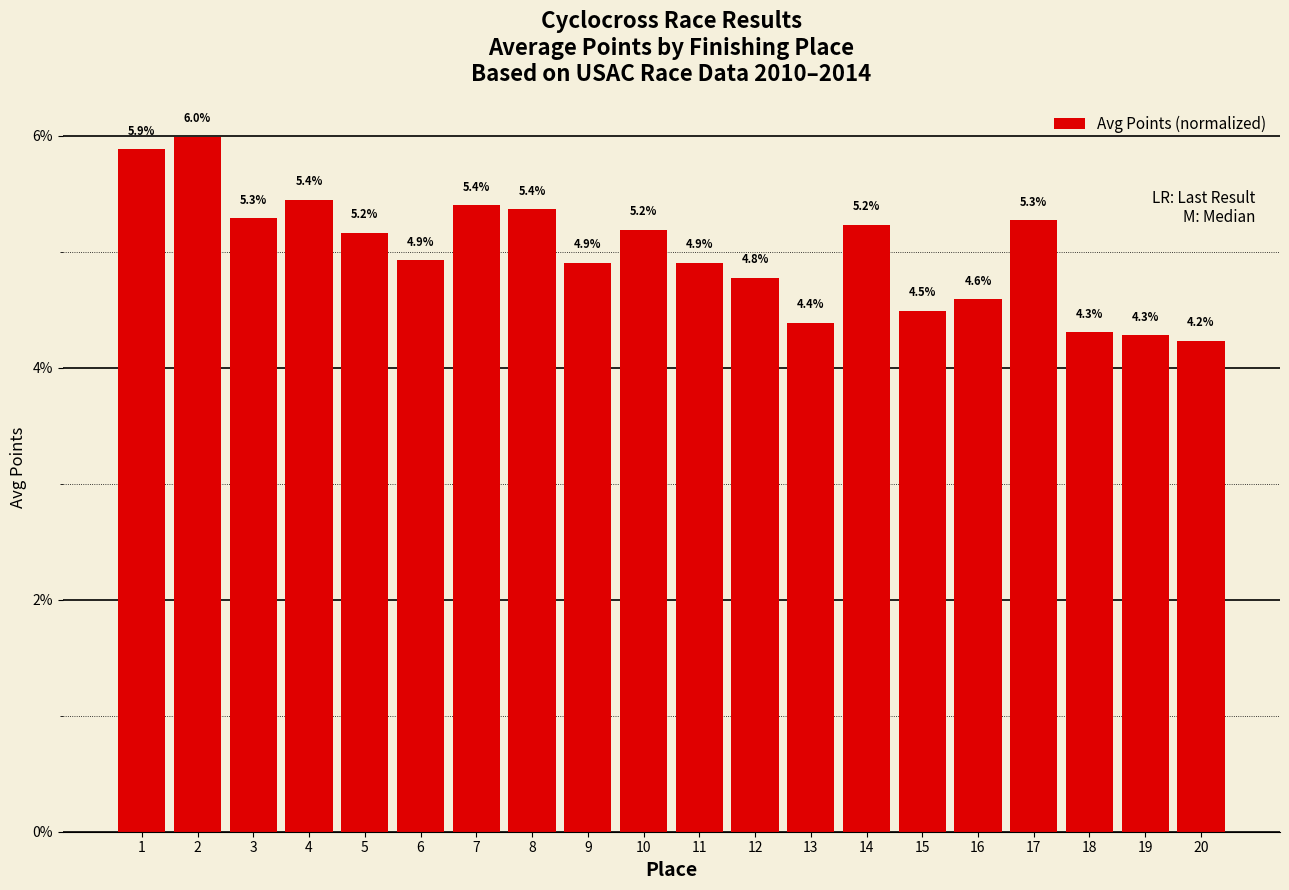

Count the number of categories in the chart.

20